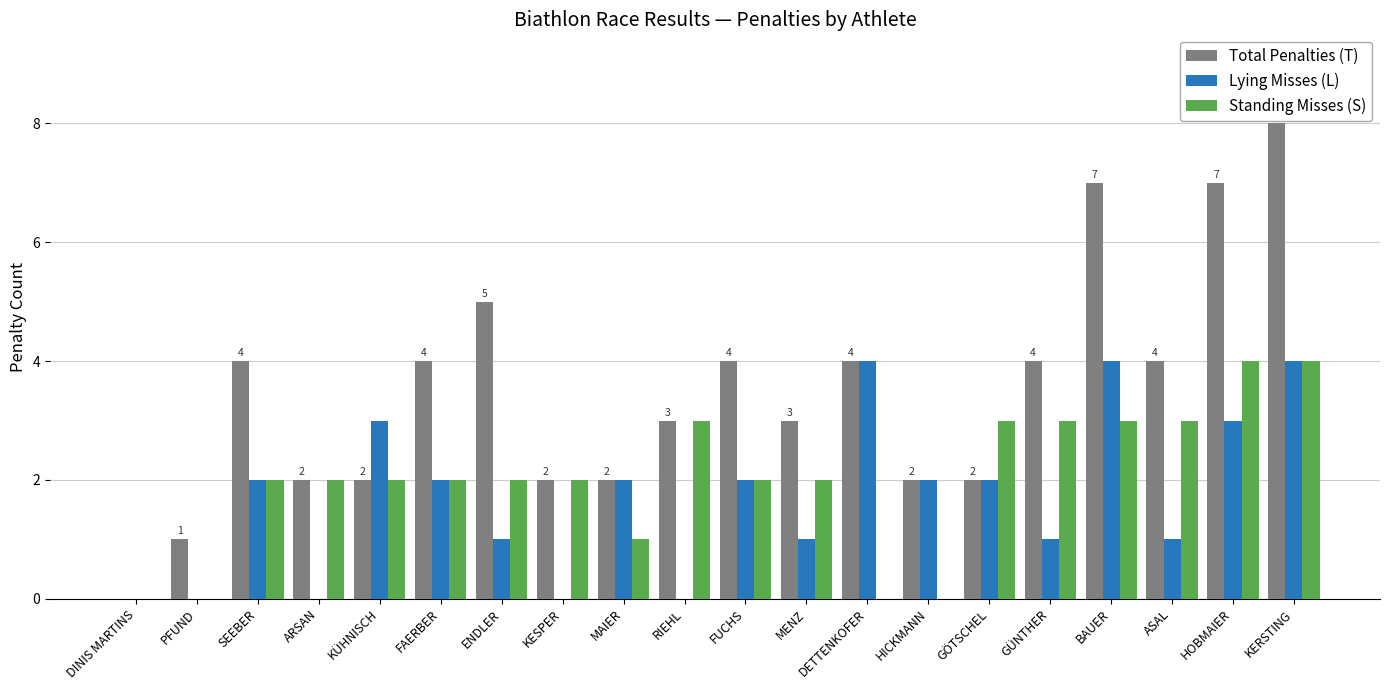

Read the Total Penalties (T) value at BAUER.

7